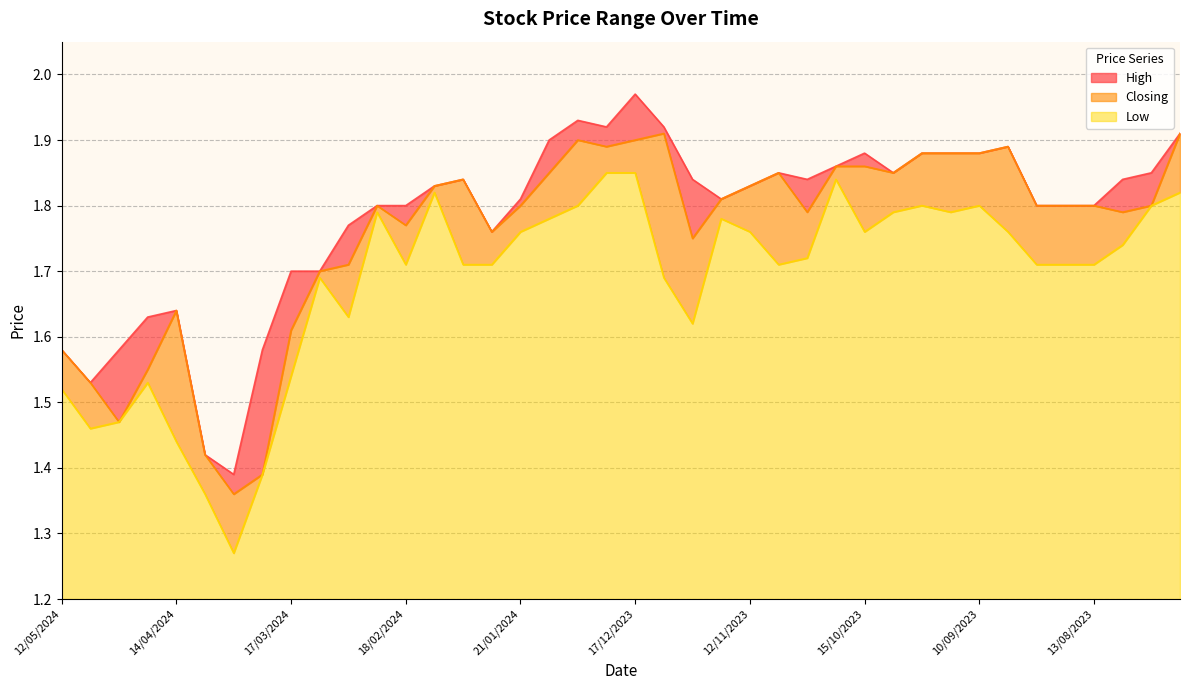

What is the label of the 29th point from the left?

15/10/2023